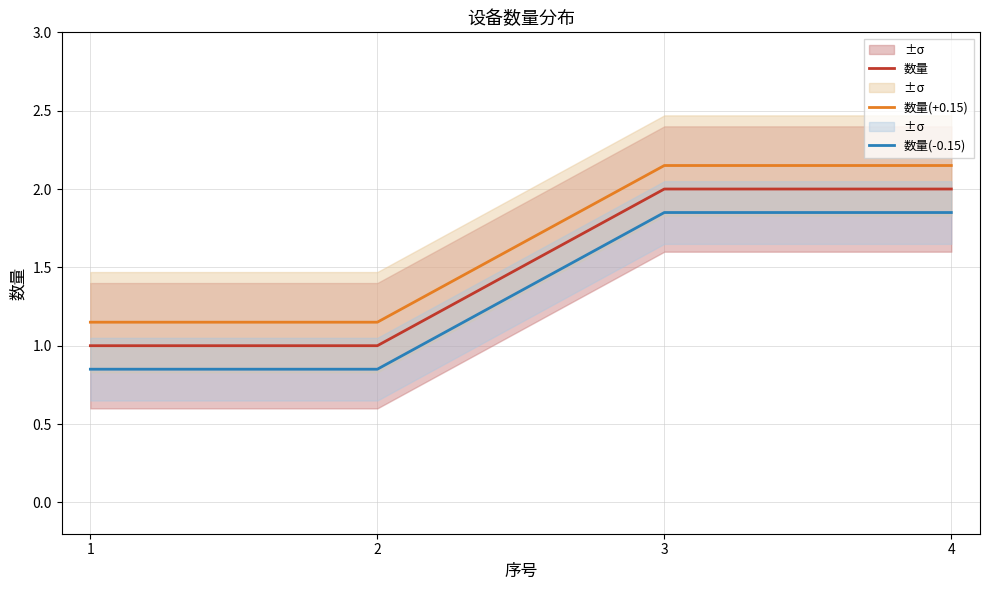

Is it true that 数量(+0.15) equals 2.1 at 4?

True